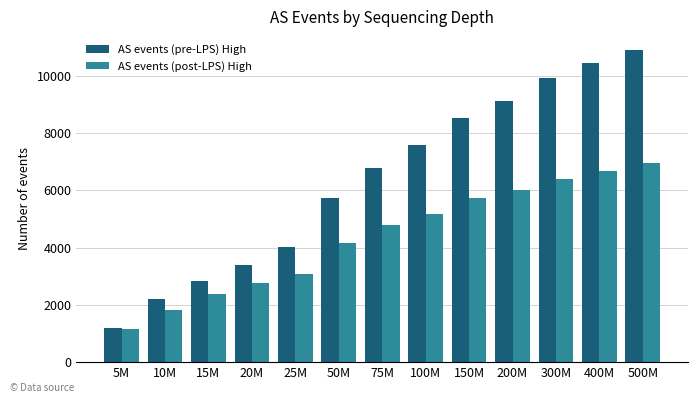

Reading right to left, list all the values displayed in this chart.

AS events (pre-LPS) High: 10914	10445	9941	9125	8546	7586	6787	5742	4020	3395	2837	2210	1210
AS events (post-LPS) High: 6944	6671	6401	6002	5729	5169	4775	4178	3070	2755	2388	1831	1141